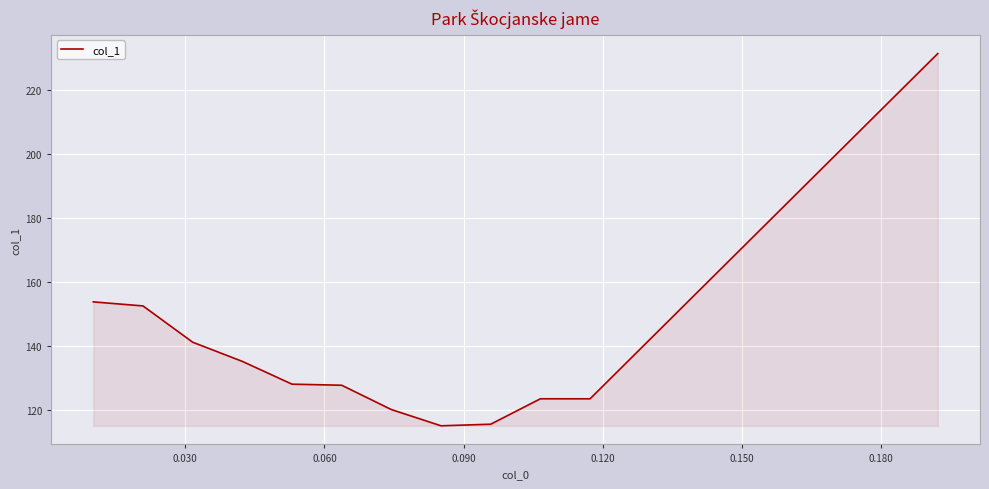

What is the difference between the maximum and minimum values?

116.3